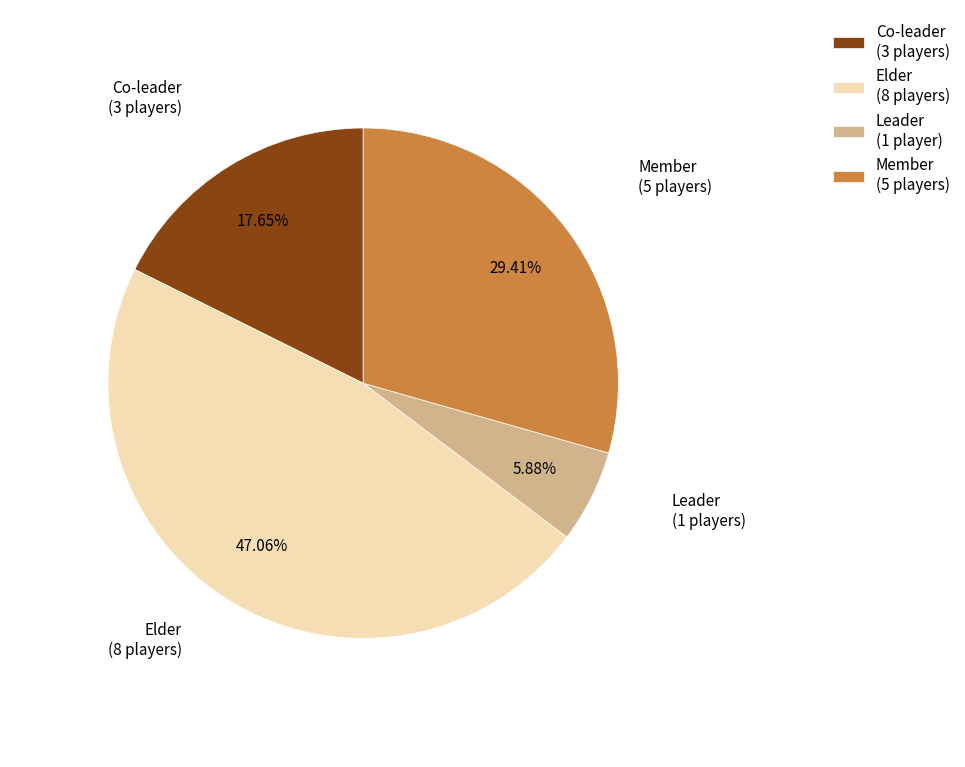

Does any single category account for the majority?

No